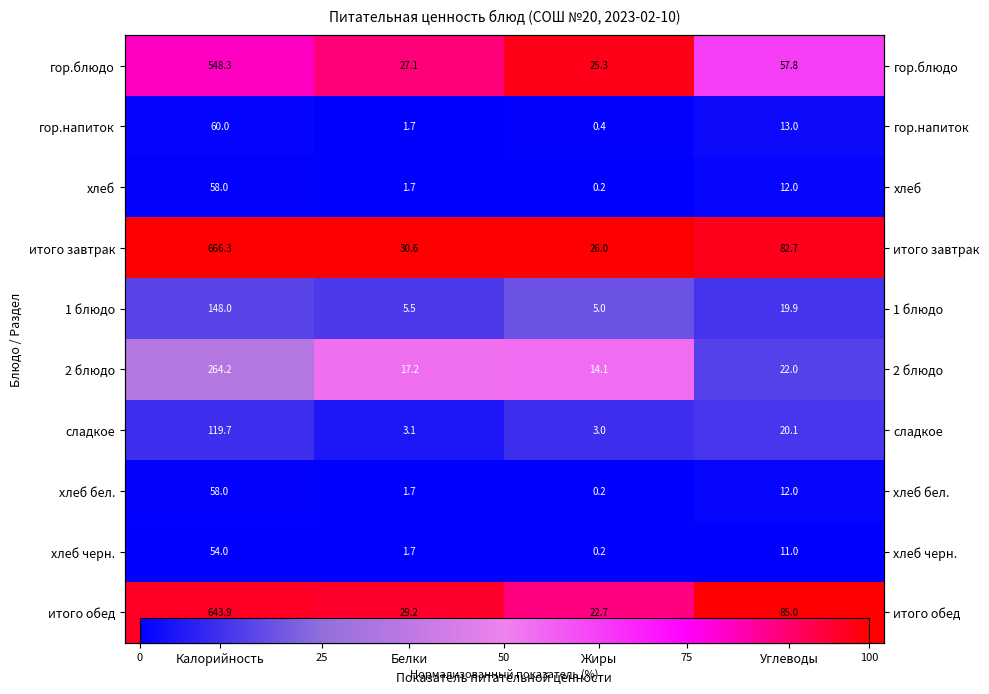

Is it true that итого обед equals 161.2 at Белки?

False